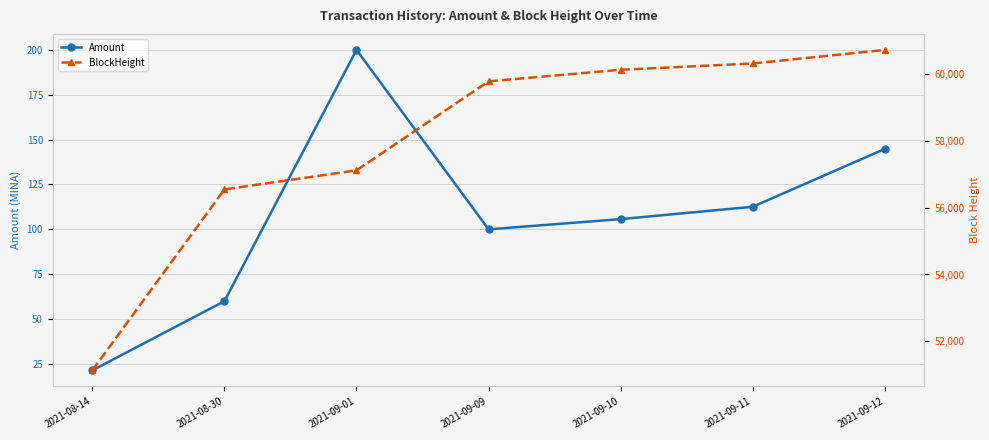

What is the label of the 5th point from the right?

2021-09-01